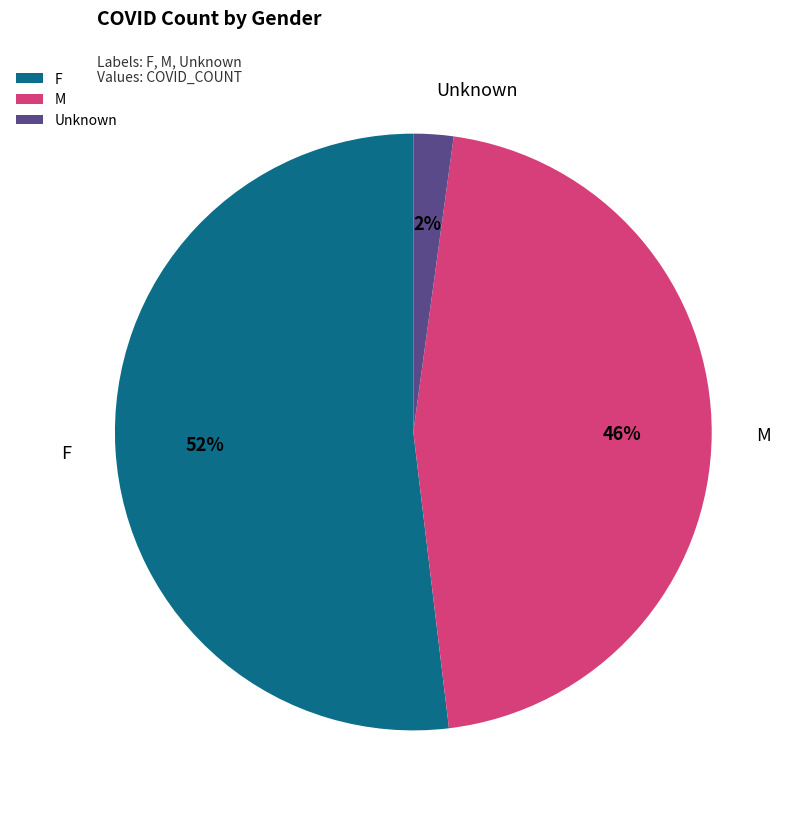

How many slices are in this pie chart?

3